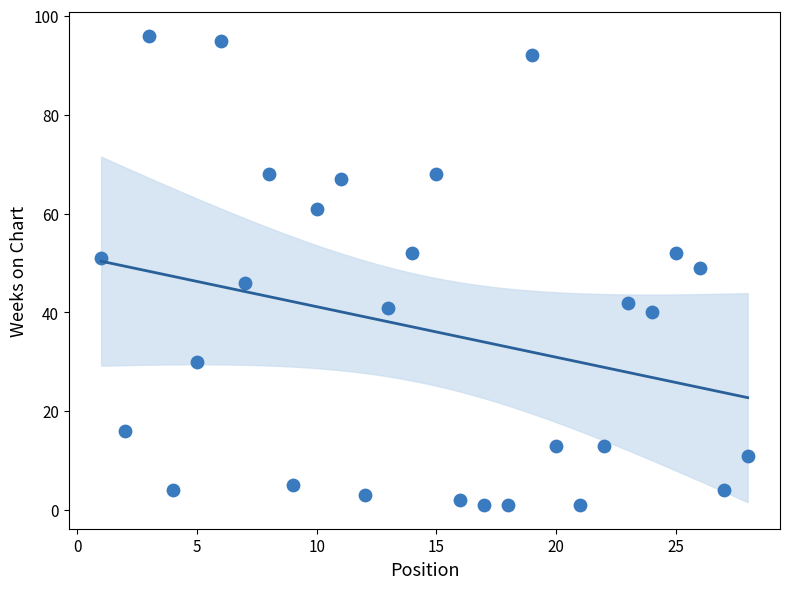

What is the range of X values (max minus min)?

27